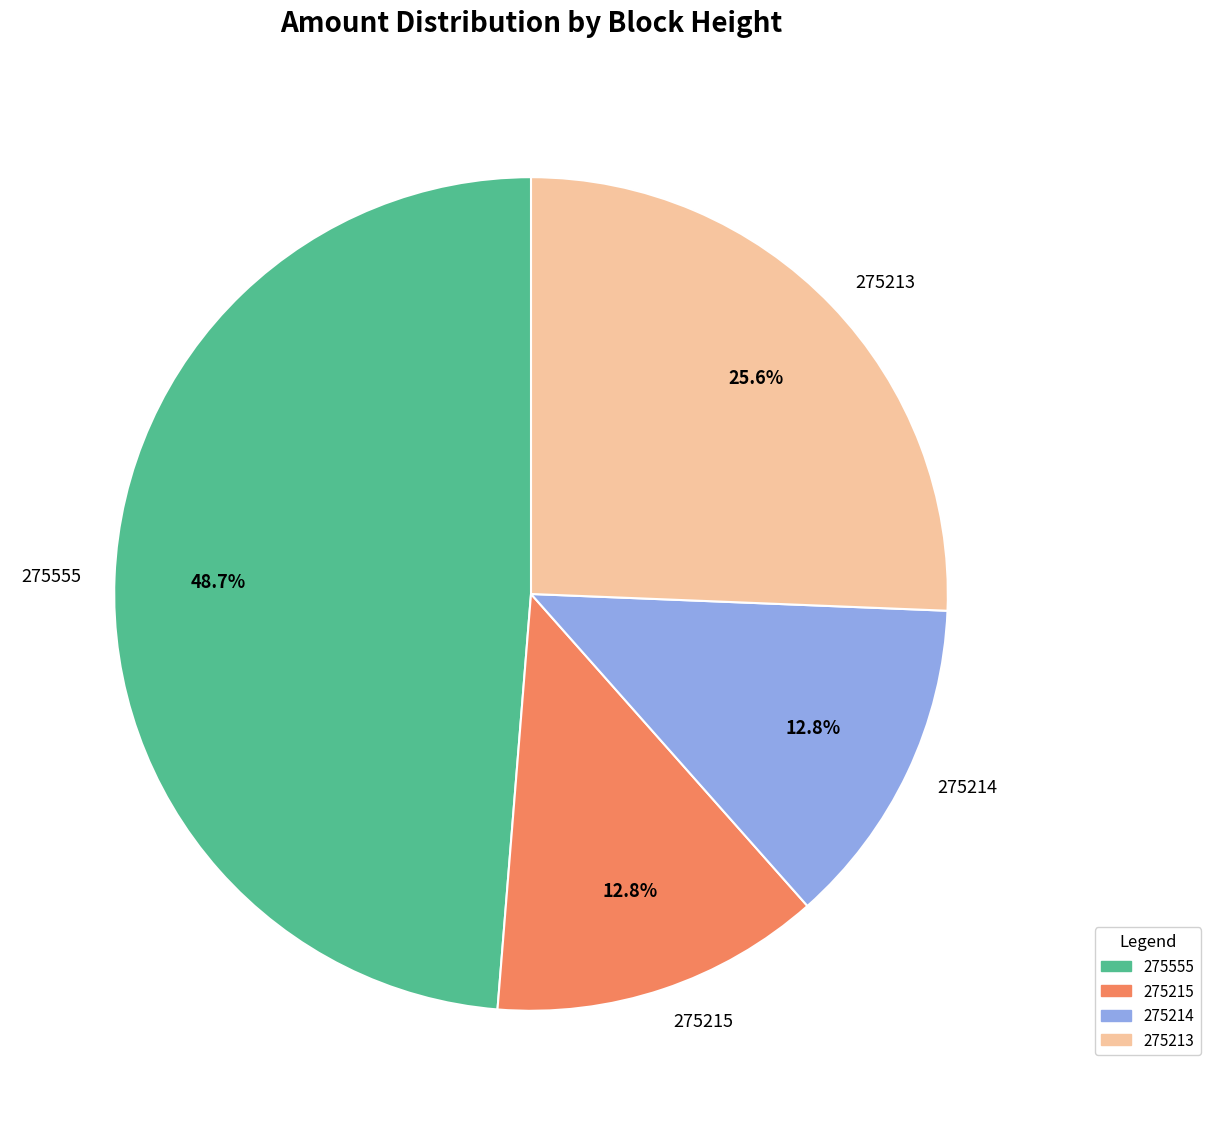

Which category has the biggest portion of the pie?

275555